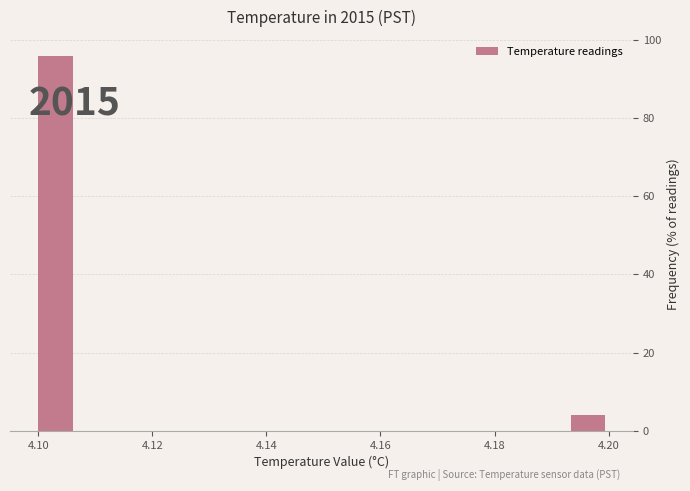

Read against the x-axis, roughly where is the centre of the tallest bar?

4.104